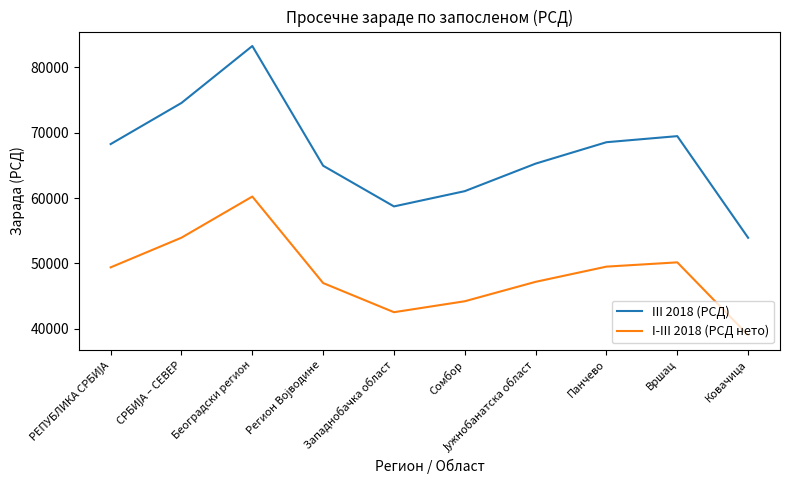

At which category is the sum across all series the highest?

Београдски регион